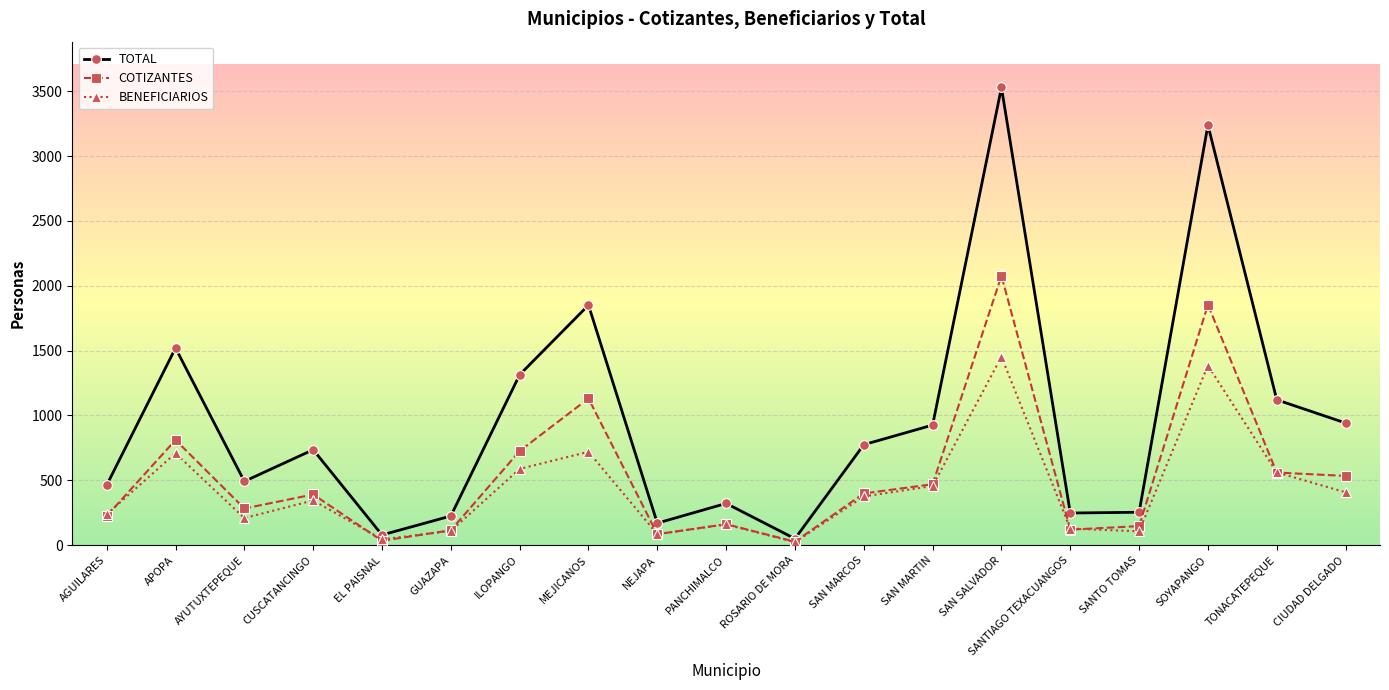

List the series in order of their peak value, lowest first.

BENEFICIARIOS, COTIZANTES, TOTAL